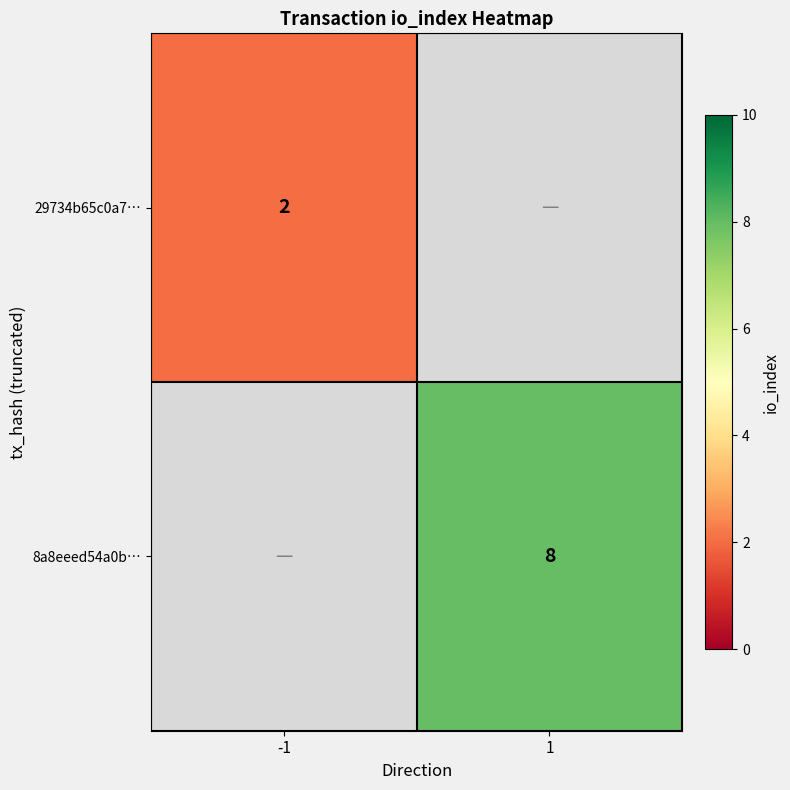

Is it true that 8a8eeed54a0b… equals 13 at 1?

False